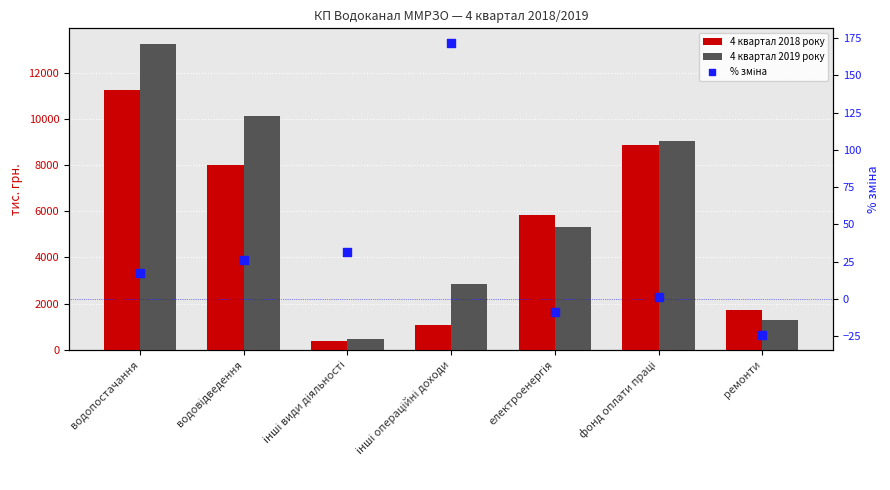

Which series has the widest spread of Y values?

4 квартал 2019 року